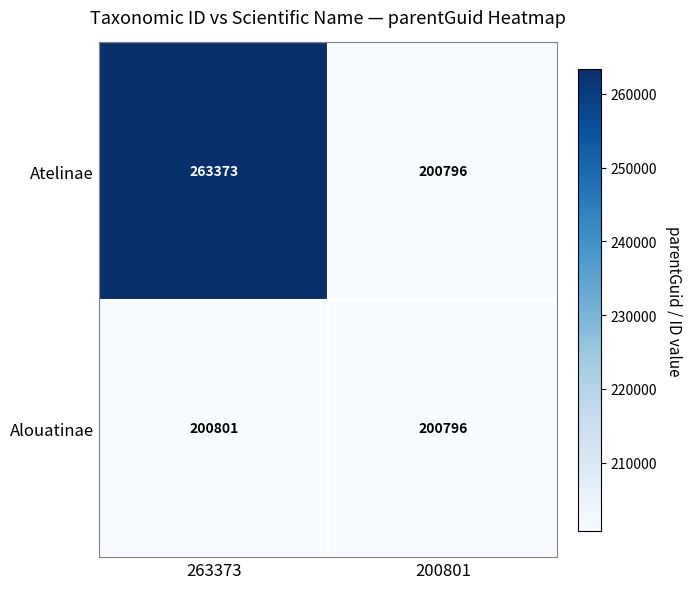

Which label corresponds to the largest value in the chart?

263373